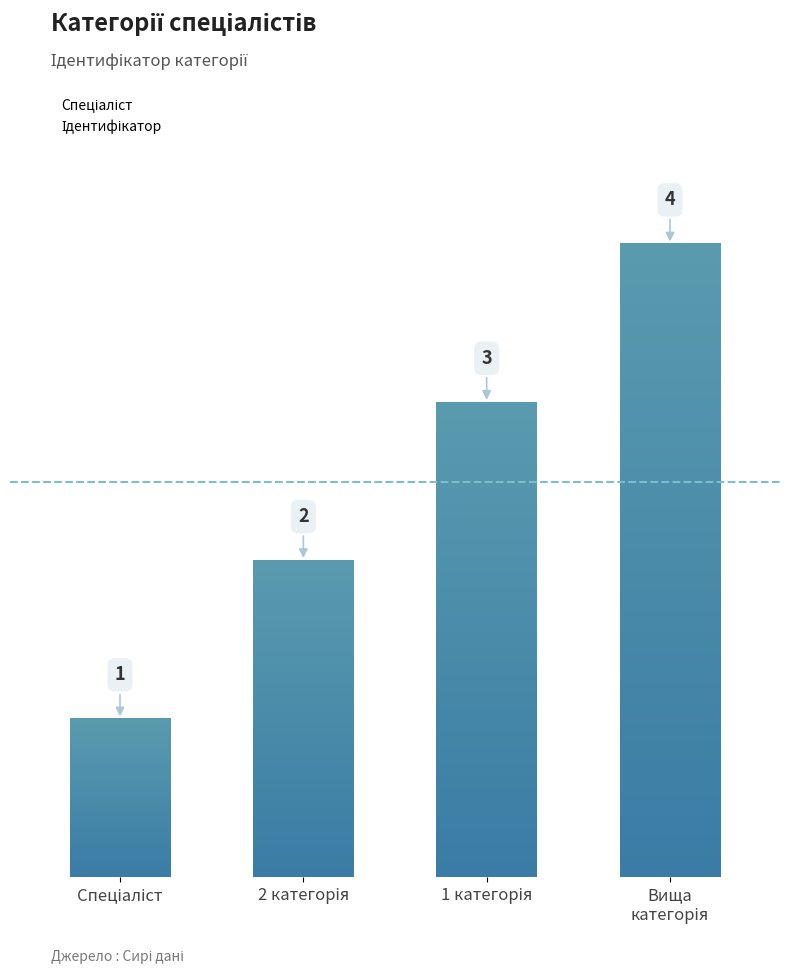

How many values are between 2 and 4?

3